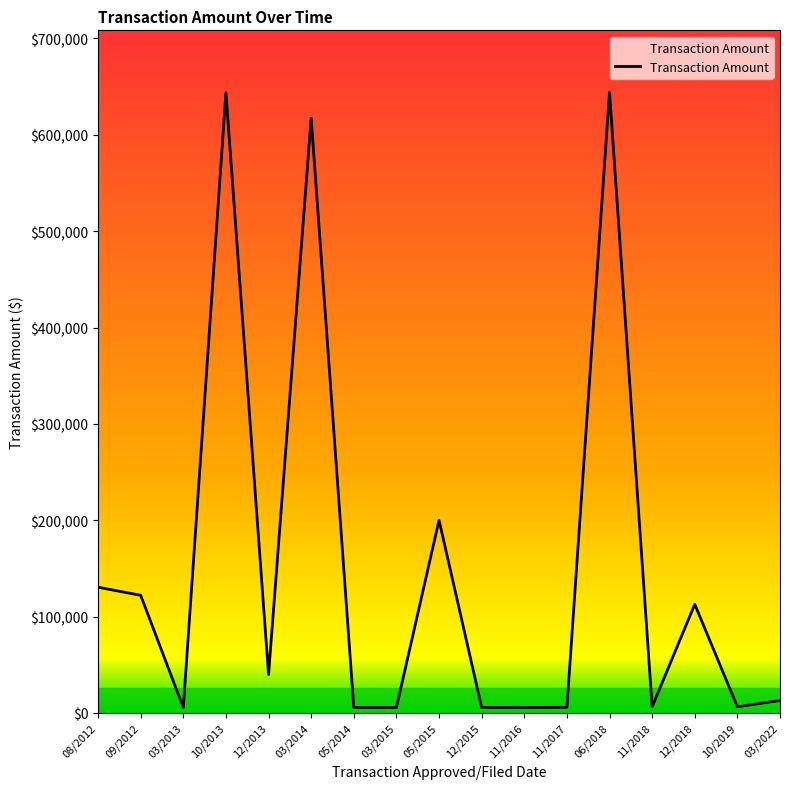

Where is the data nearest to the value 324809?

05/2015